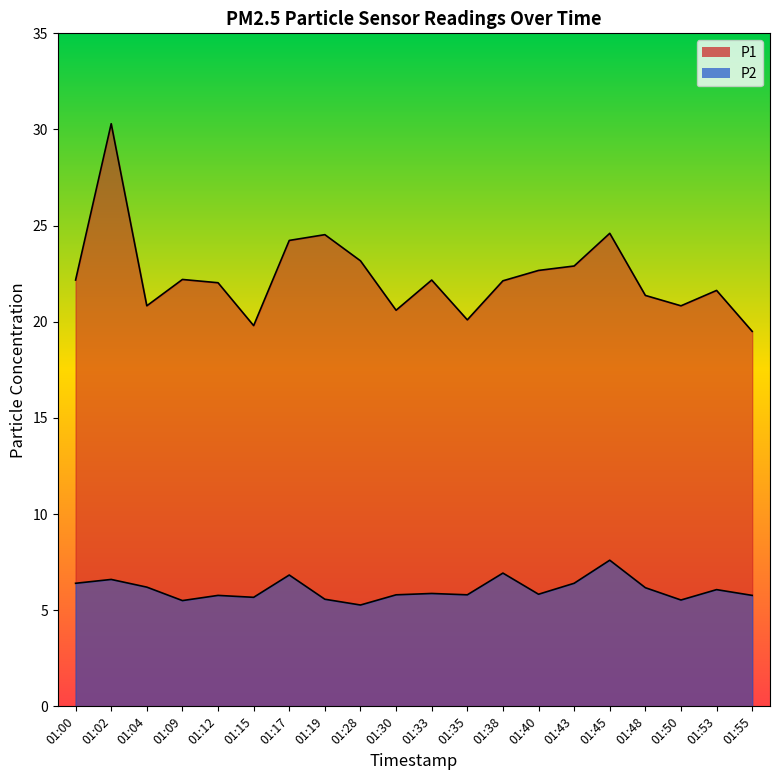

How many lines are shown in the chart?

2